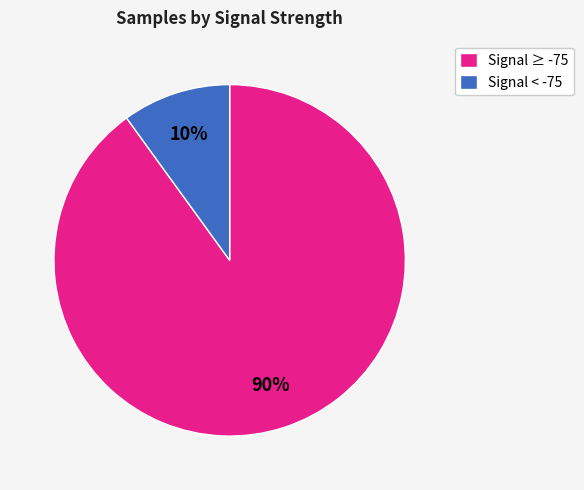

Count the number of slices in the pie.

2